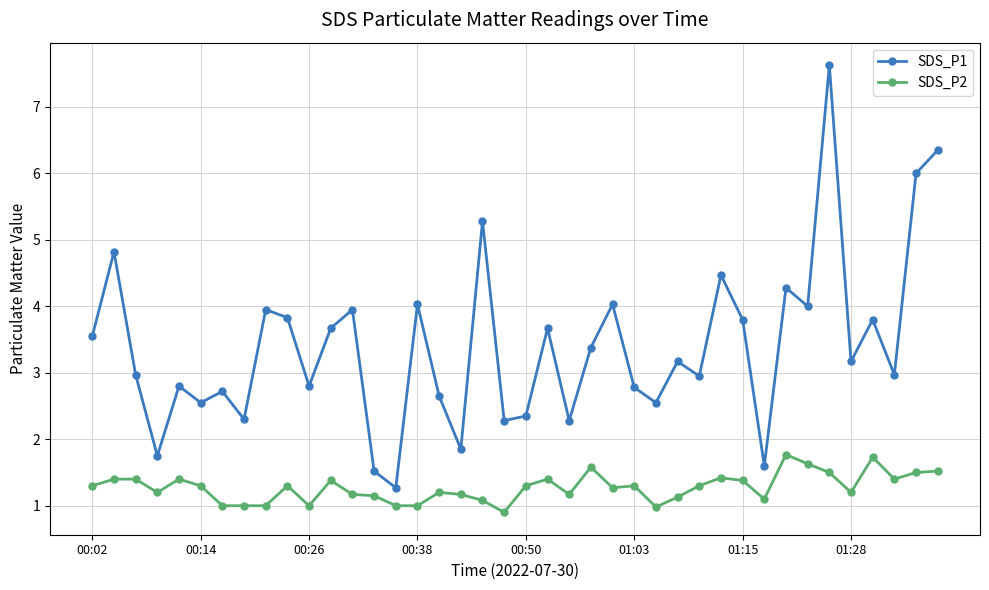

What is the maximum value for SDS_P2?

1.8